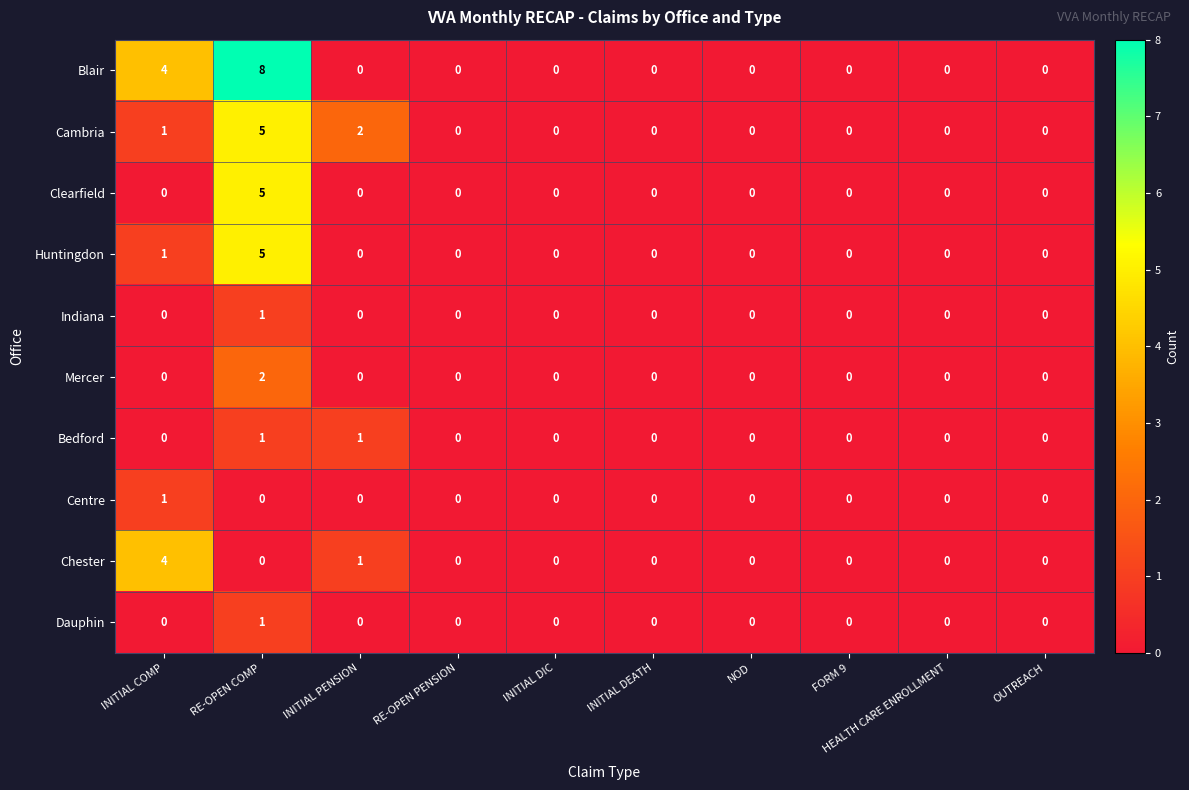

What is the difference between the Huntingdon values at HEALTH CARE ENROLLMENT and RE-OPEN COMP?

5